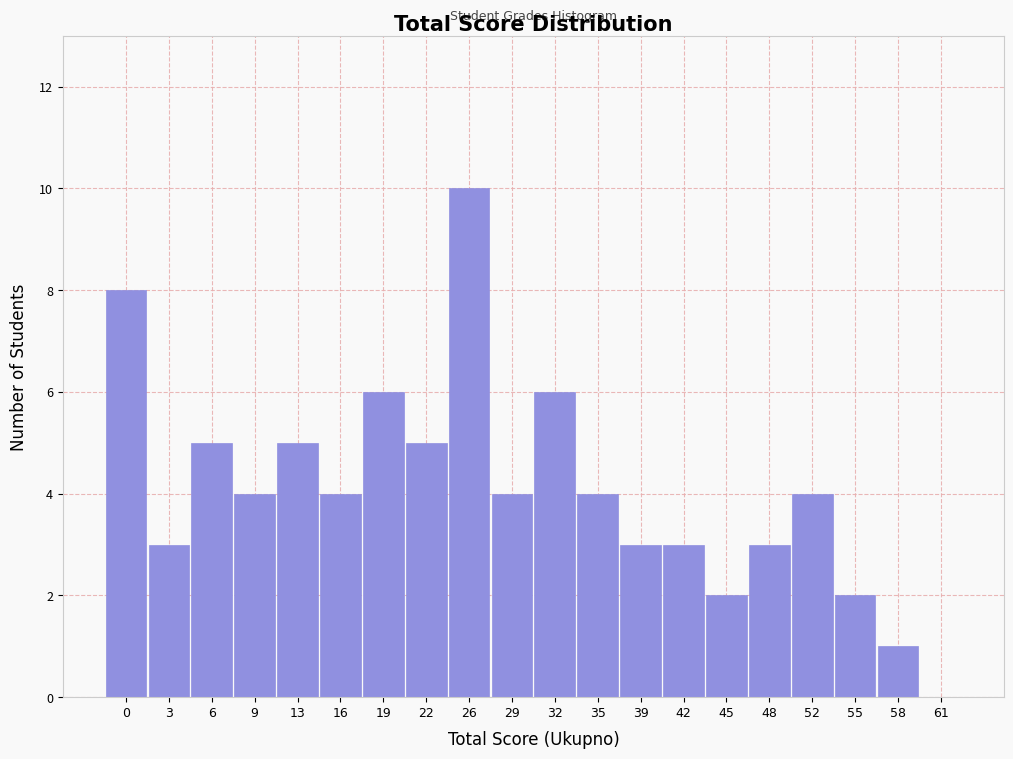

Reading left to right, extract all data points from this chart.

0=8	3=3	6=5	9=4	13=5	16=4	19=6	22=5	26=10	29=4	32=6	35=4	39=3	42=3	45=2	48=3	52=4	55=2	58=1	61=0